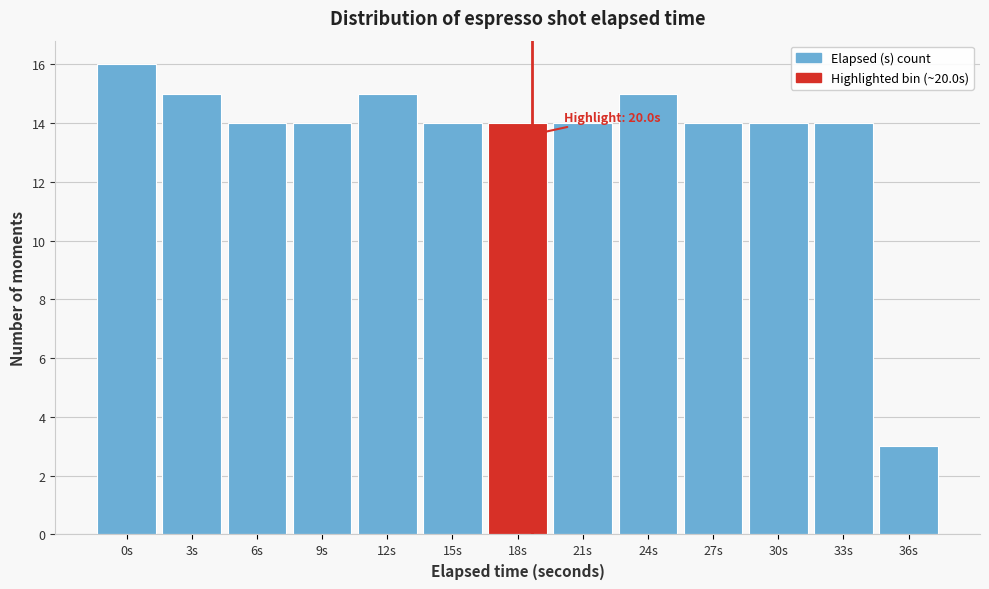

Reading left to right, transcribe all the data shown in this chart.

0s=16	3s=15	6s=14	9s=14	12s=15	15s=14	18s=14	21s=14	24s=15	27s=14	30s=14	33s=14	36s=3